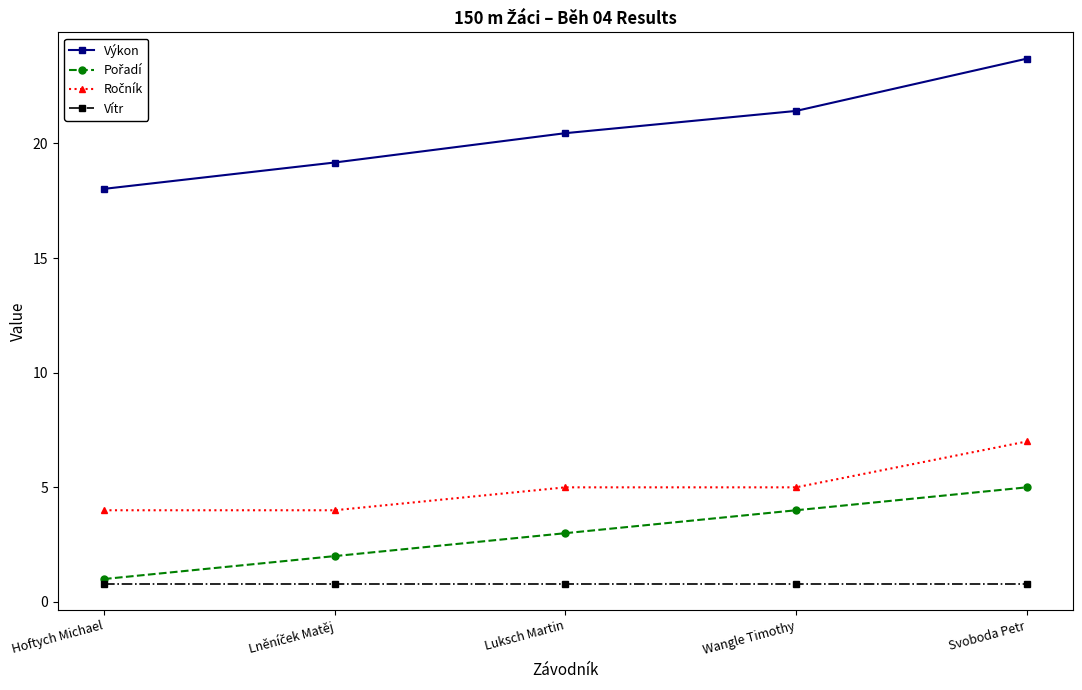

What is the lowest value of the Výkon series?

18.0